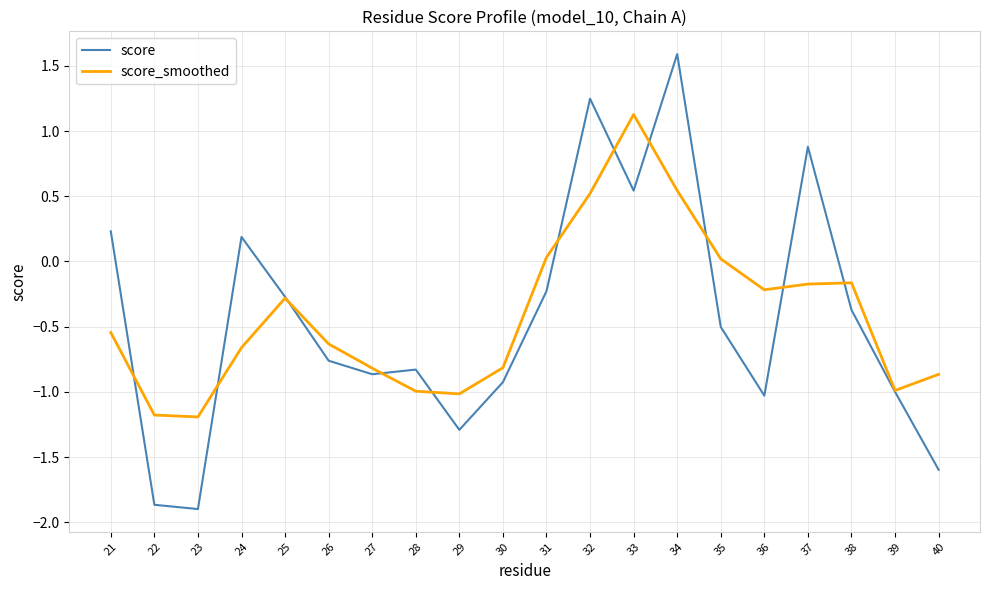

Rank the series at 32 from lowest to highest value.

score_smoothed, score